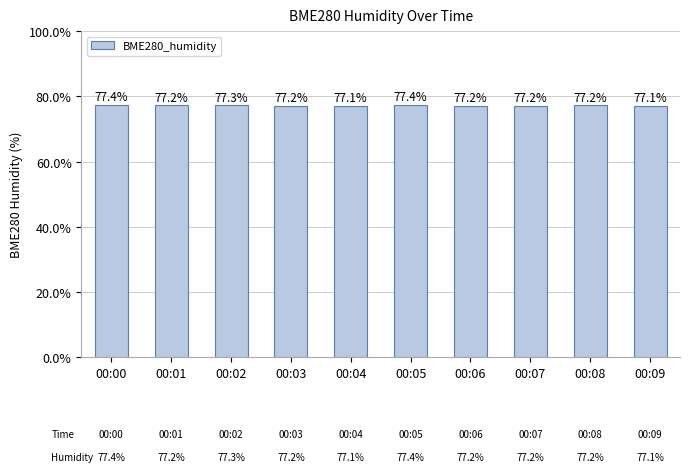

What is the change in value from 00:00 to 00:03?

-0.2